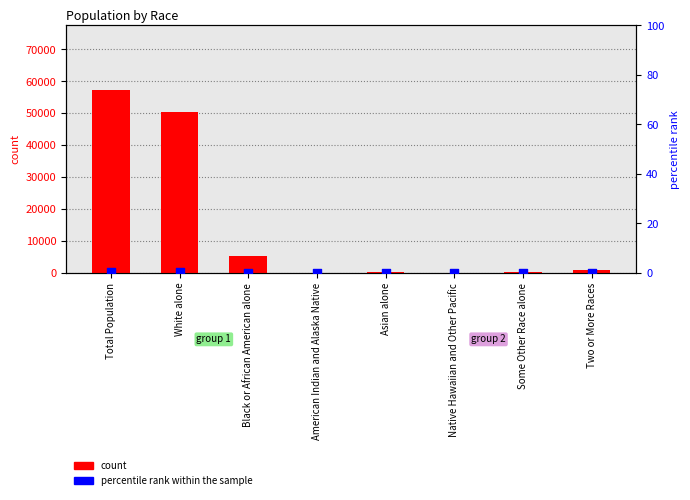

At which category is the sum across all series the highest?

Total Population